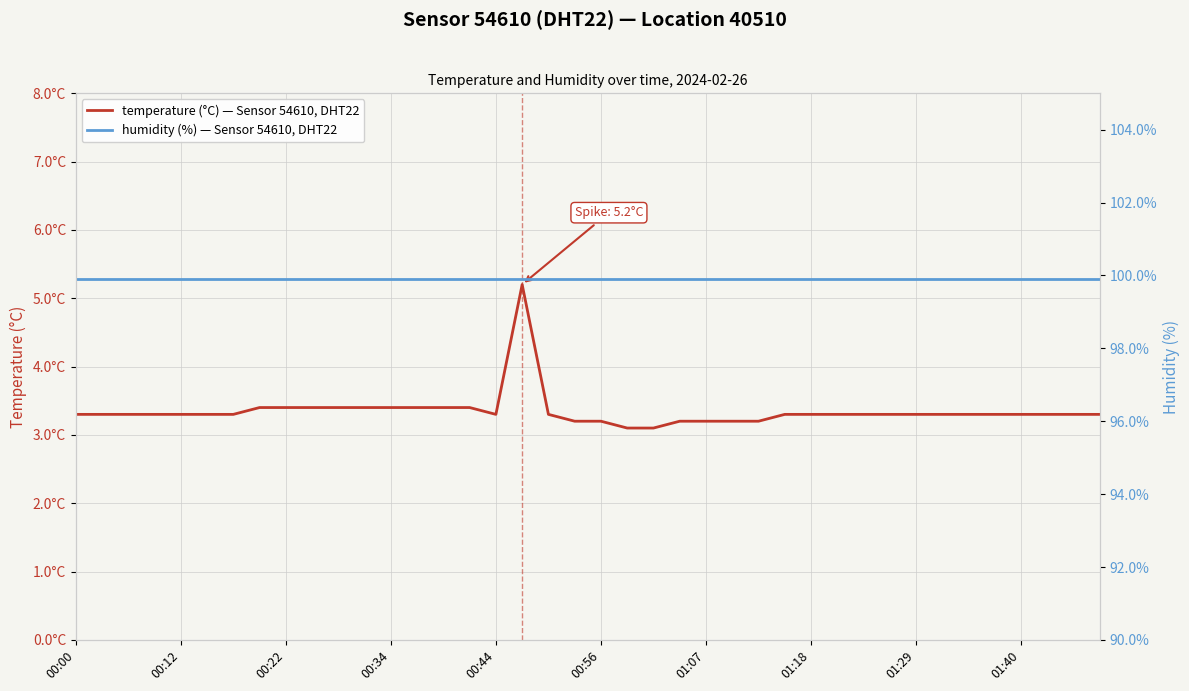

List the series in order of their overall mean, highest first.

humidity (%) — Sensor 54610, DHT22, temperature (°C) — Sensor 54610, DHT22